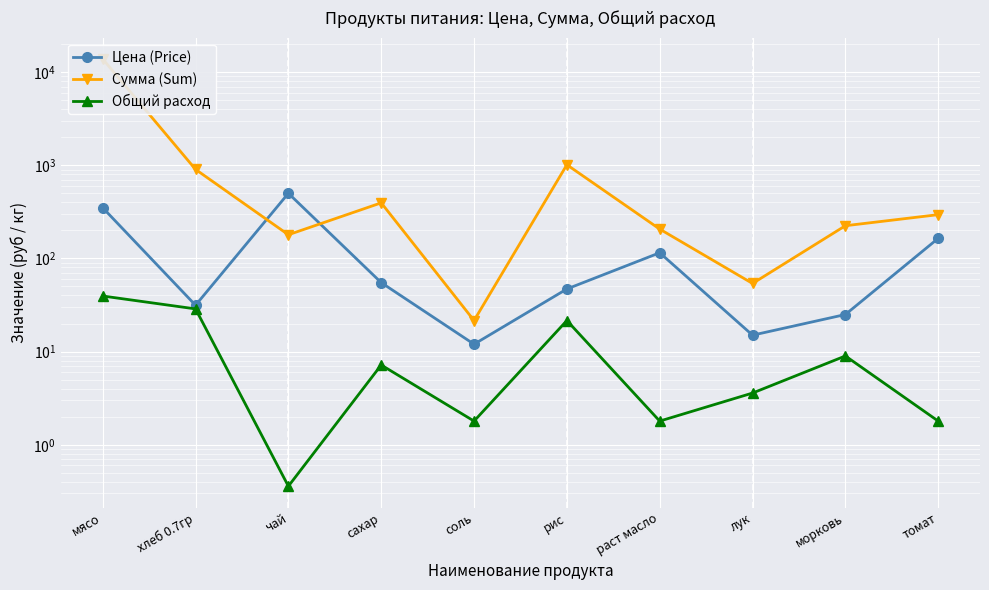

At which label is Сумма (Sum) closest to 6921?

рис